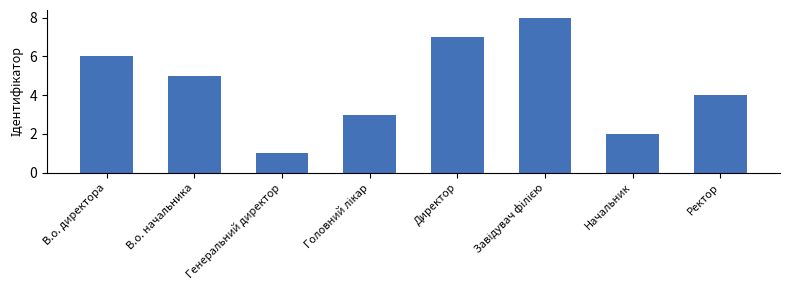

What value does the data have at Директор?

7